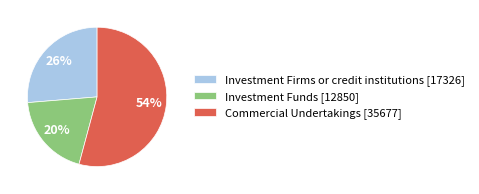

Is the sum of Commercial Undertakings [35677] and Investment Firms or credit institutions [17326] greater than half?

Yes